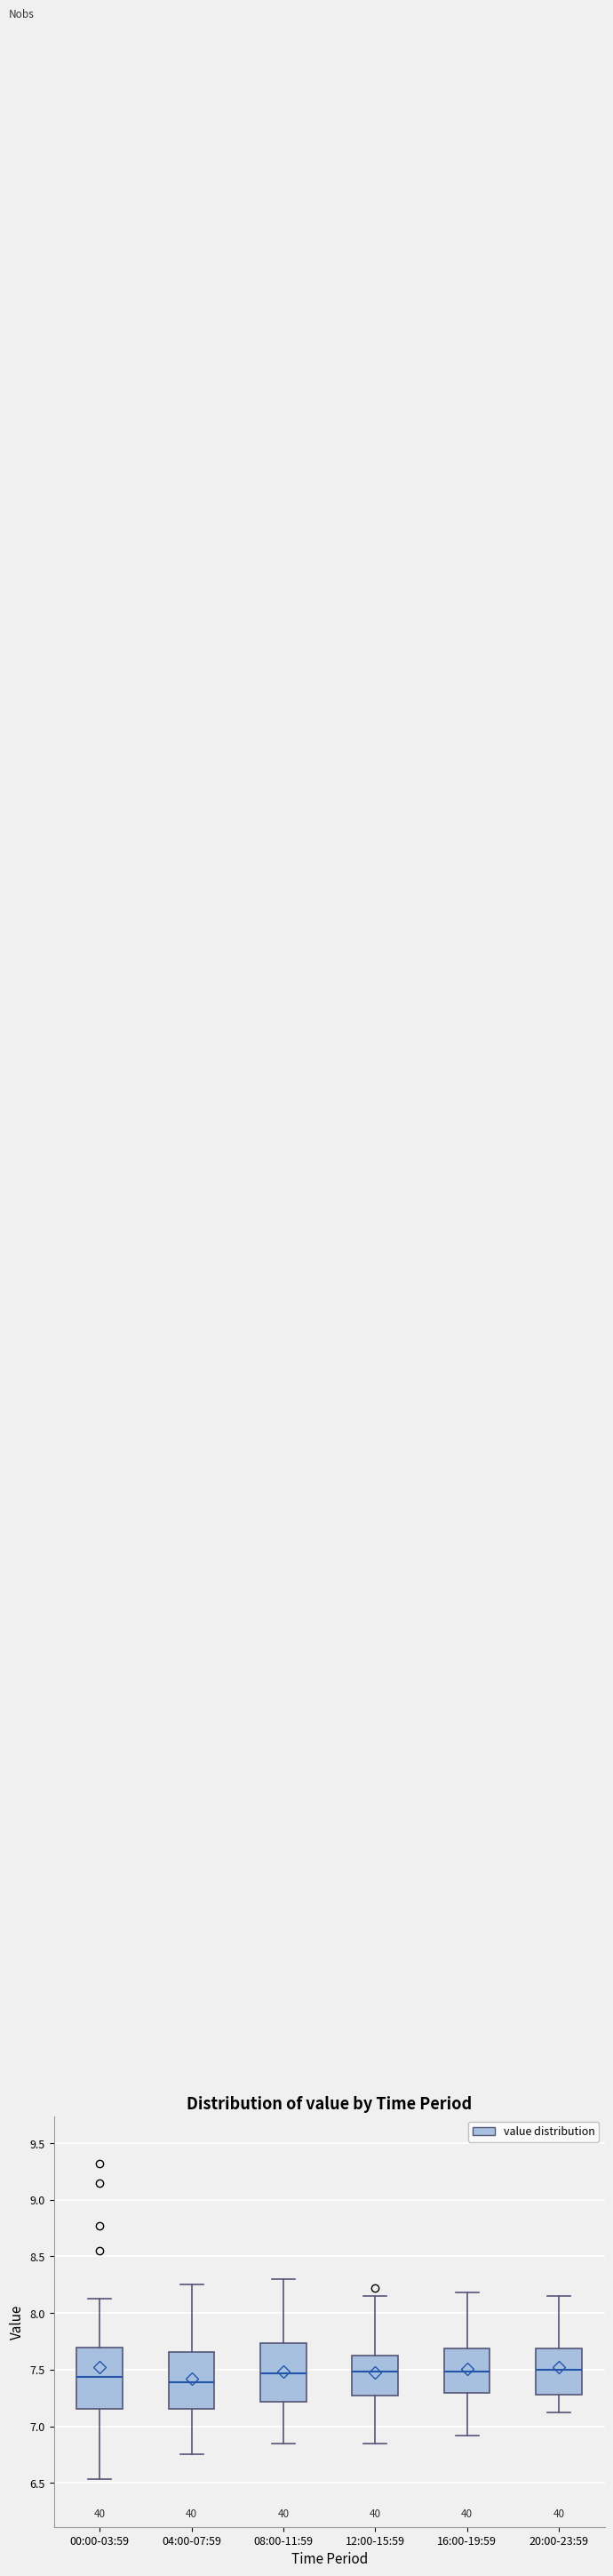

Where does the upper whisker of the box for 16:00-19:59 end on the y-axis? The values are not printed on the chart, so give them approximately, as read against the axis.

8.20